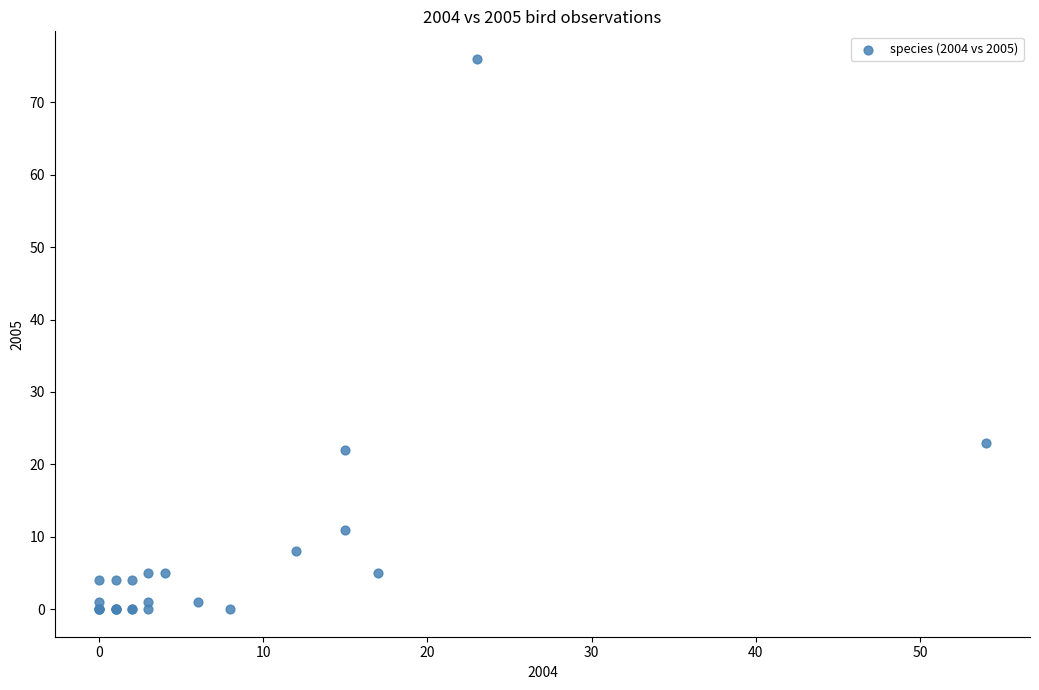

What Y value in the scatter plot is closest to 38?

23